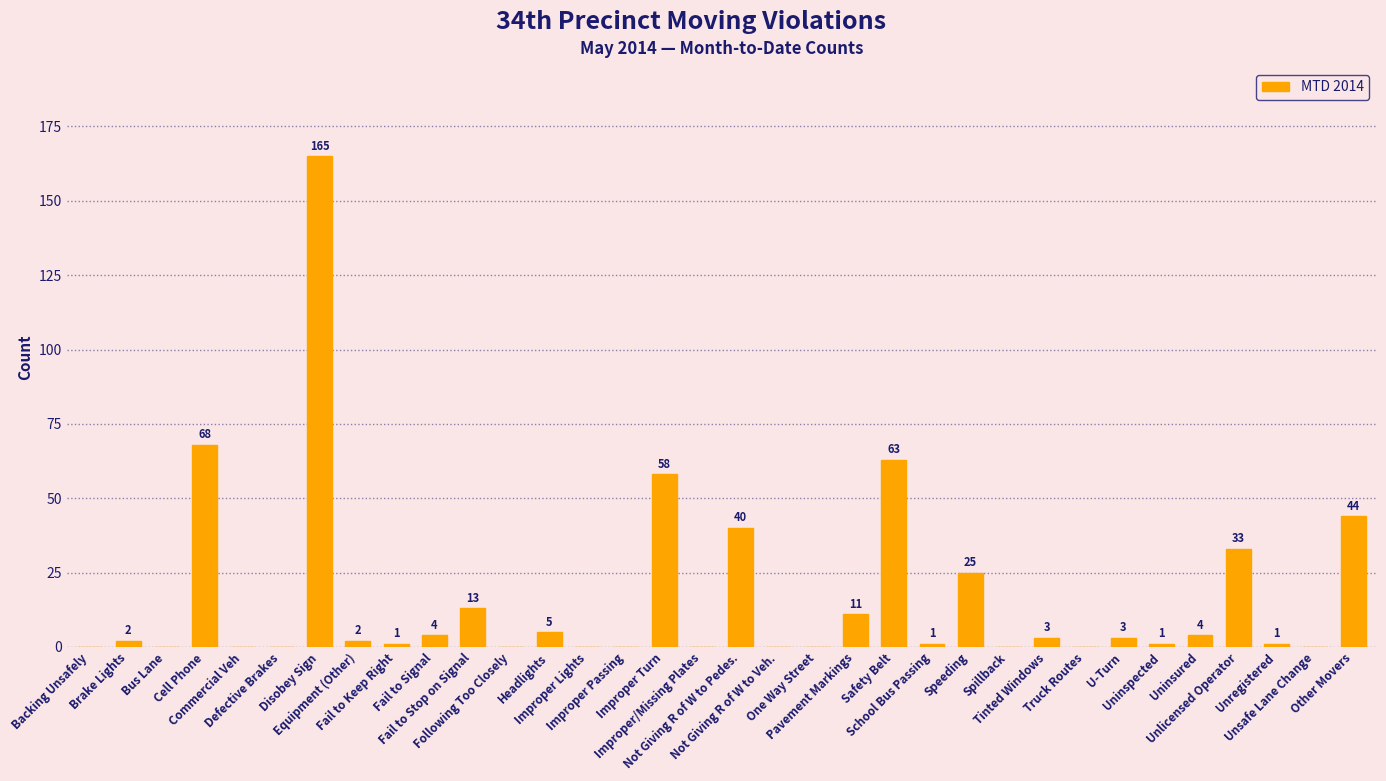

How many categories are shown in the chart?

34